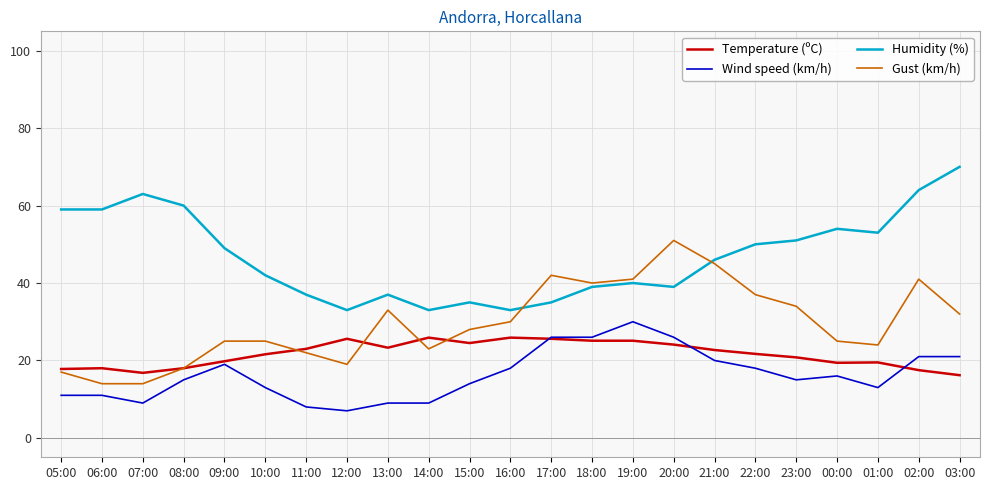

After their last crossing, which series has the higher values: Temperature (ºC) or Gust (km/h)?

Gust (km/h)